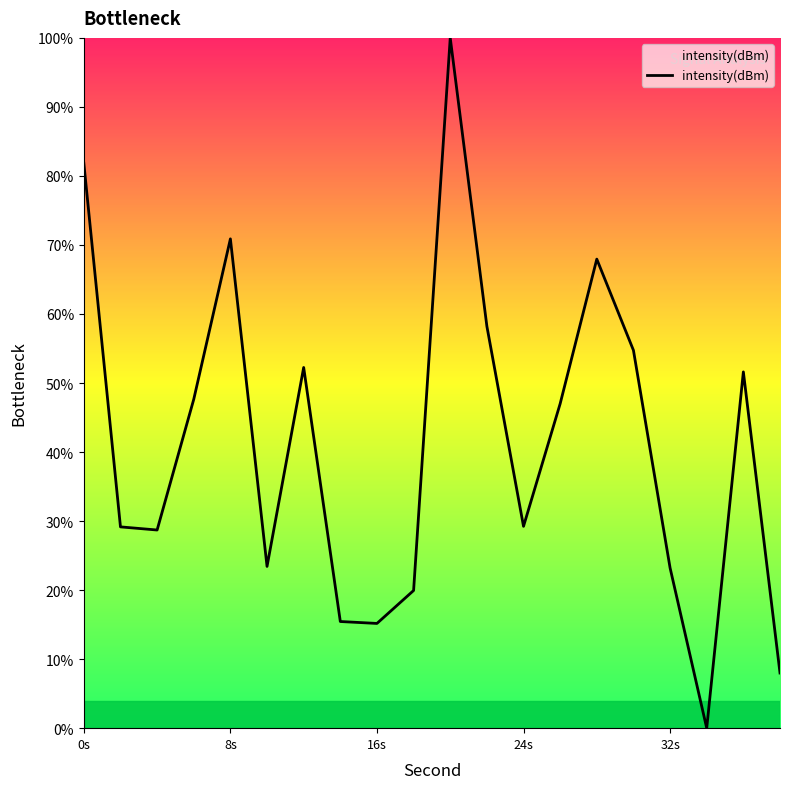

What is the maximum value shown in the chart?

100.0